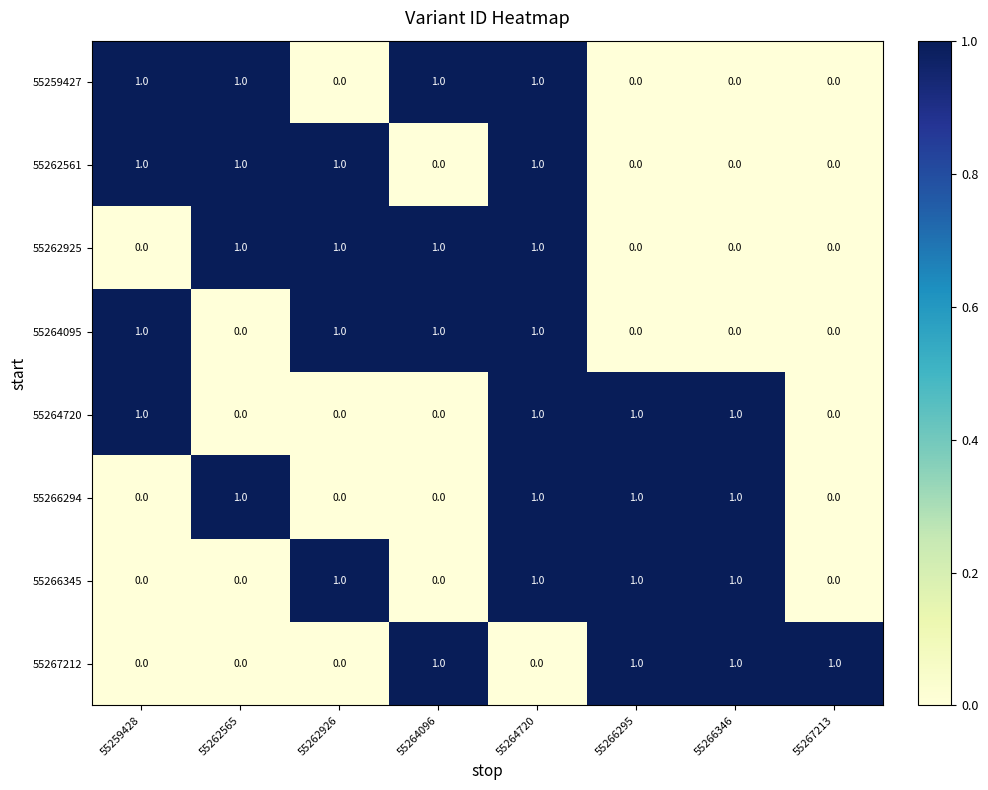

What is the sum of all 55266345 values?

4